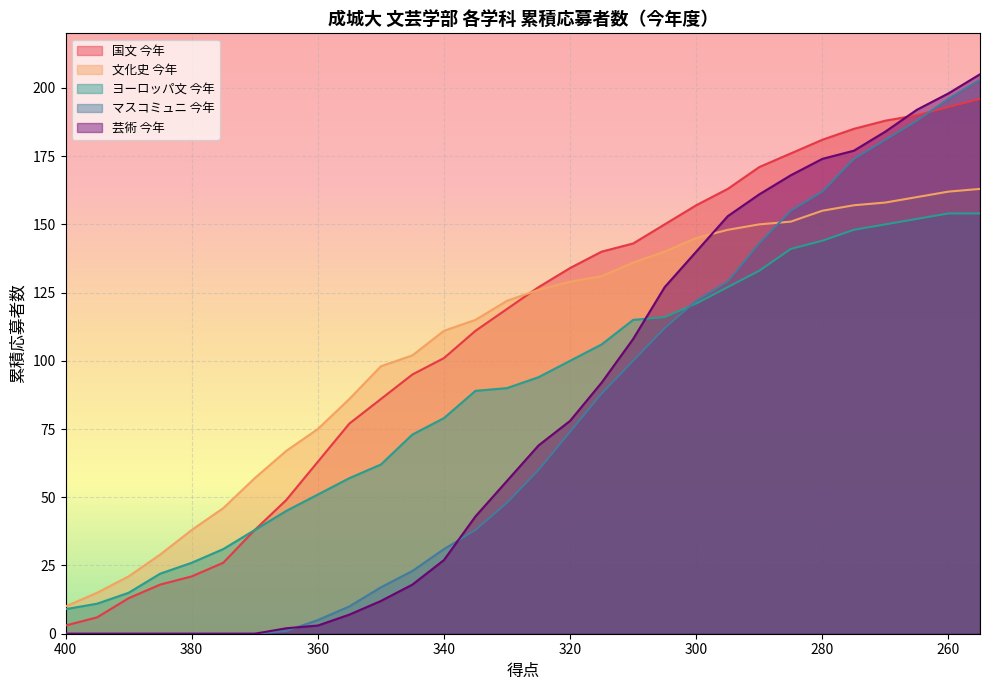

Rank the categories by 国文 今年 value from lowest to highest.

400, 395, 390, 385, 380, 375, 370, 365, 360, 355, 350, 345, 340, 335, 330, 325, 320, 315, 310, 305, 300, 295, 290, 285, 280, 275, 270, 265, 260, 255